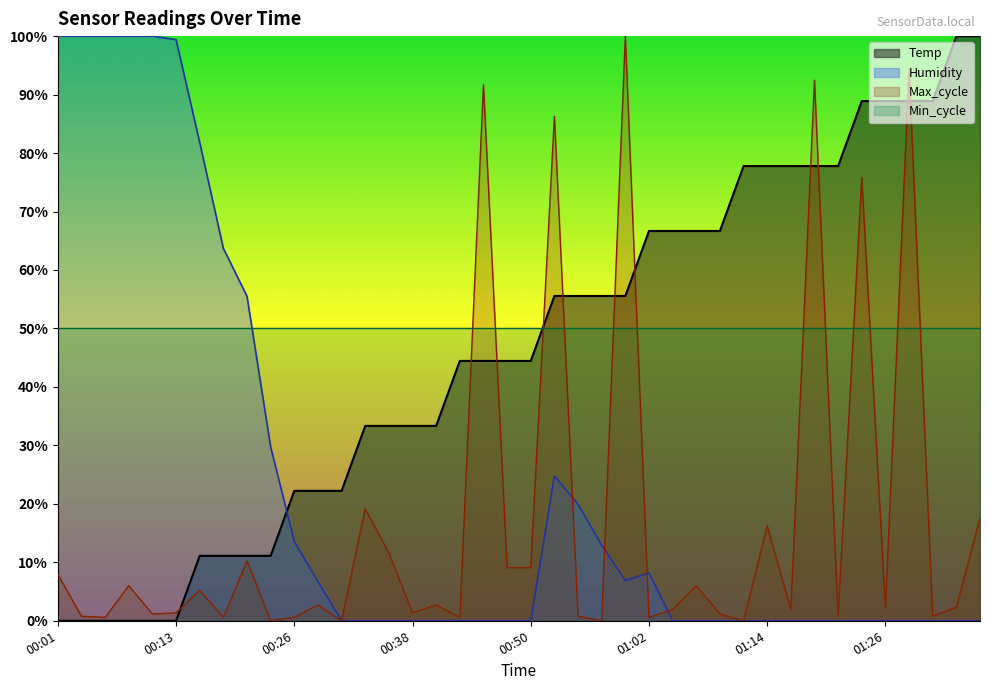

Reading right to left, transcribe all the data shown in this chart.

Temp: 01:36=100.0	01:34=100.0	01:31=88.9	01:29=88.9	01:26=88.9	01:24=88.9	01:21=77.8	01:19=77.8	01:17=77.8	01:14=77.8	01:12=77.8	01:09=66.7	01:07=66.7	01:04=66.7	01:02=66.7	01:00=55.6	00:57=55.6	00:55=55.6	00:52=55.6	00:50=44.4	00:47=44.4	00:45=44.4	00:43=44.4	00:40=33.3	00:38=33.3	00:35=33.3	00:33=33.3	00:30=22.2	00:28=22.2	00:26=22.2	00:23=11.1	00:21=11.1	00:18=11.1	00:16=11.1	00:13=0.0	00:11=0.0	00:09=0.0	00:06=0.0	00:04=0.0	00:01=0.0
Humidity: 01:36=0.0	01:34=0.0	01:31=0.0	01:29=0.0	01:26=0.0	01:24=0.0	01:21=0.0	01:19=0.0	01:17=0.0	01:14=0.0	01:12=0.0	01:09=0.0	01:07=0.0	01:04=0.0	01:02=8.2	01:00=6.9	00:57=12.9	00:55=19.9	00:52=24.8	00:50=0.0	00:47=0.0	00:45=0.0	00:43=0.0	00:40=0.0	00:38=0.0	00:35=0.0	00:33=0.0	00:30=0.0	00:28=6.7	00:26=13.5	00:23=29.7	00:21=55.5	00:18=63.7	00:16=81.8	00:13=99.4	00:11=100.0	00:09=100.0	00:06=100.0	00:04=100.0	00:01=100.0
Max_cycle: 01:36=17.6	01:34=2.3	01:31=0.8	01:29=94.4	01:26=2.1	01:24=75.8	01:21=0.8	01:19=92.5	01:17=1.9	01:14=16.2	01:12=0.0	01:09=1.2	01:07=6.0	01:04=1.9	01:02=0.6	01:00=100.0	00:57=0.0	00:55=0.8	00:52=86.3	00:50=9.1	00:47=9.1	00:45=91.7	00:43=0.6	00:40=2.7	00:38=1.4	00:35=11.6	00:33=19.1	00:30=0.0	00:28=2.7	00:26=0.6	00:23=0.0	00:21=10.3	00:18=0.6	00:16=5.2	00:13=1.4	00:11=1.2	00:09=6.0	00:06=0.6	00:04=0.8	00:01=7.9